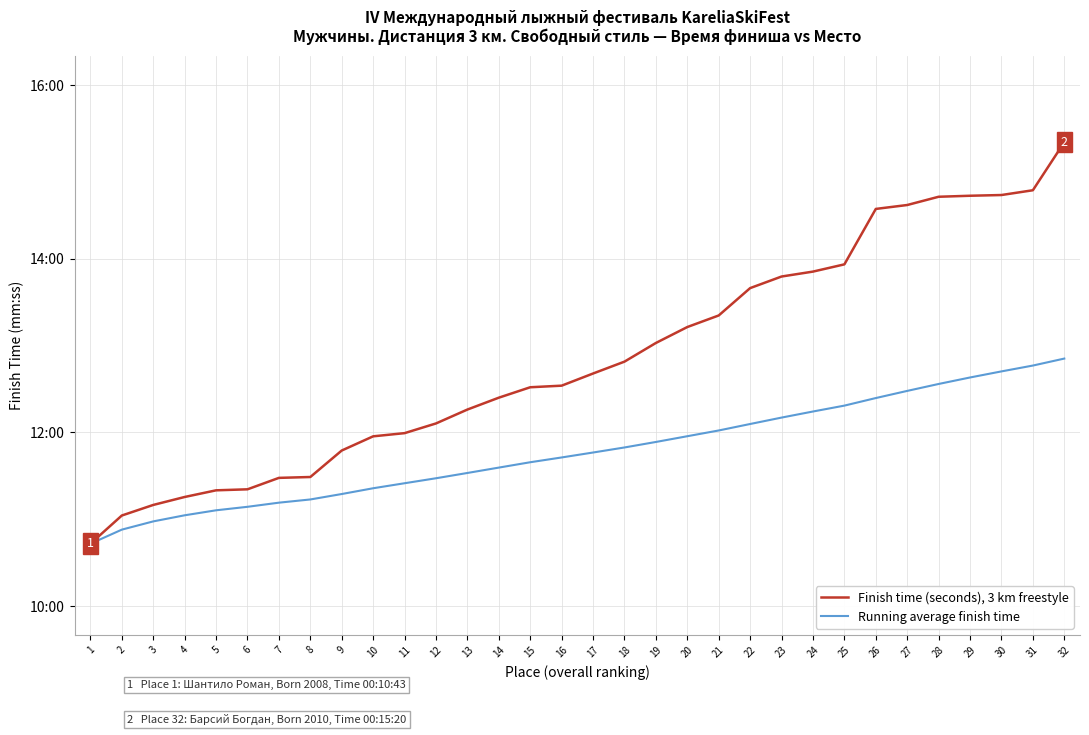

Does the chart have visible grid lines?

Yes